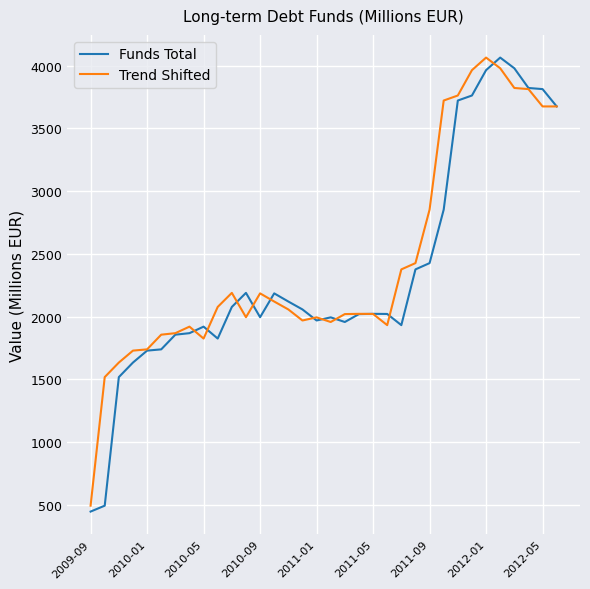

What is the smallest value displayed?

448